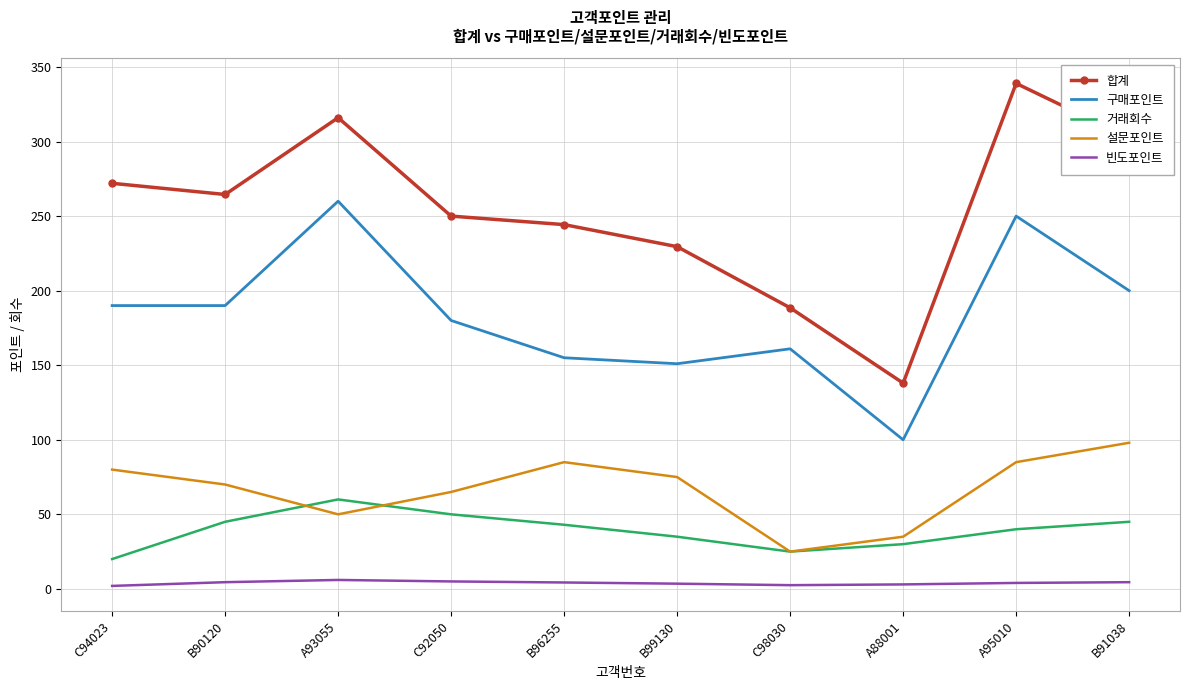

Is it true that 설문포인트 equals 35.0 at A88001?

True